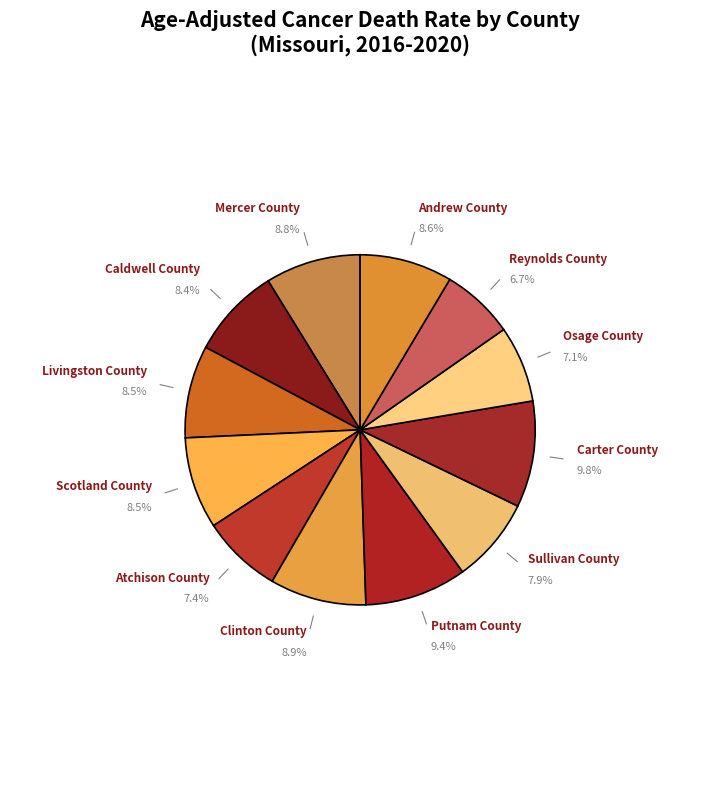

What percentage do Livingston County and Caldwell County together represent?

16.9%